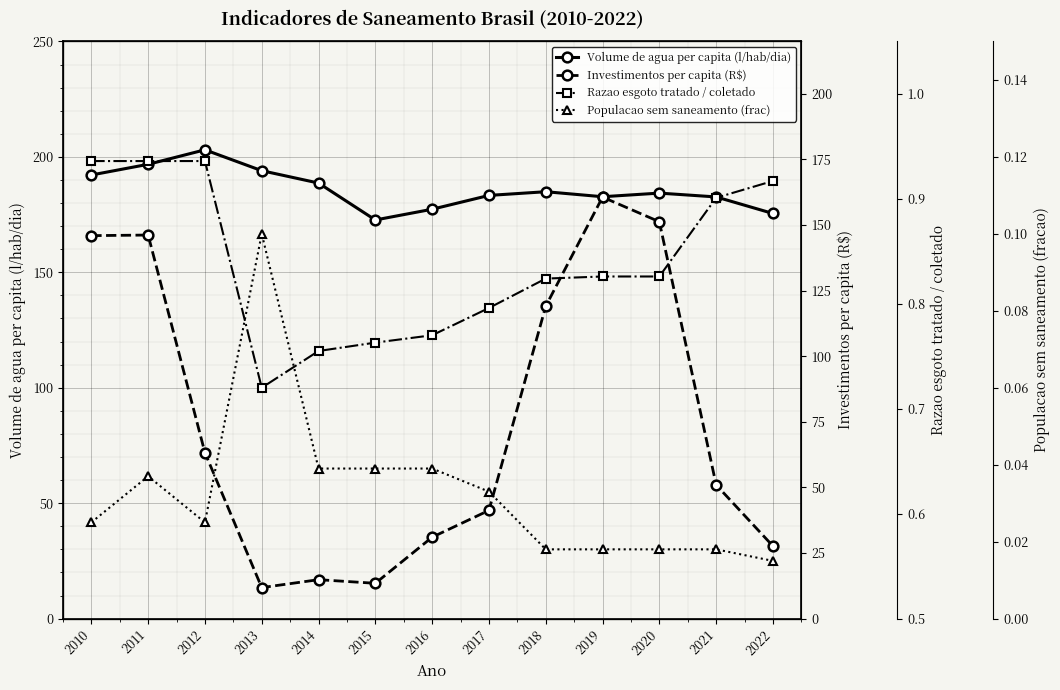

What are all the series names shown in the legend?

Volume de agua per capita (l/hab/dia), Investimentos per capita (R$), Razao esgoto tratado / coletado, Populacao sem saneamento (frac)